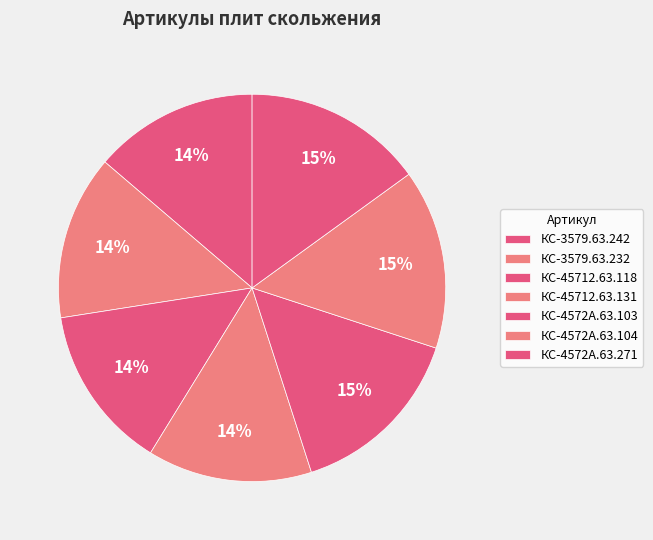

To the nearest percent, what is the difference between the КС-3579.63.232 and КС-4572А.63.104 slice percentages?

1%